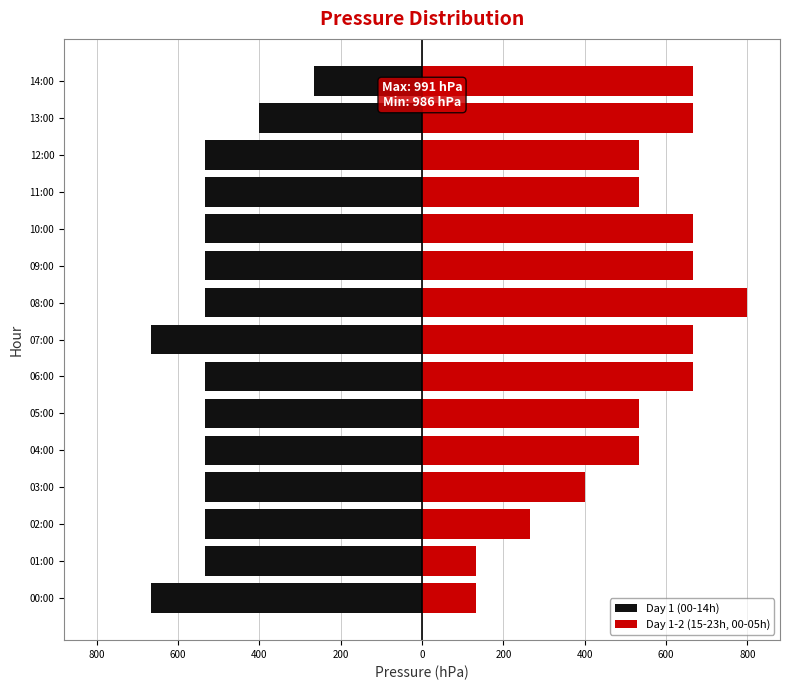

Between 01:00 and 04:00, which series saw the biggest shift?

Day 1-2 (15-23h, 00-05h)